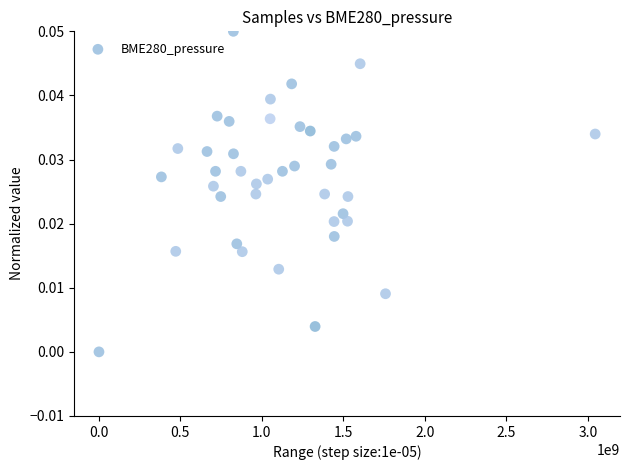

What is the range of X values (max minus min)?

3045600000.0